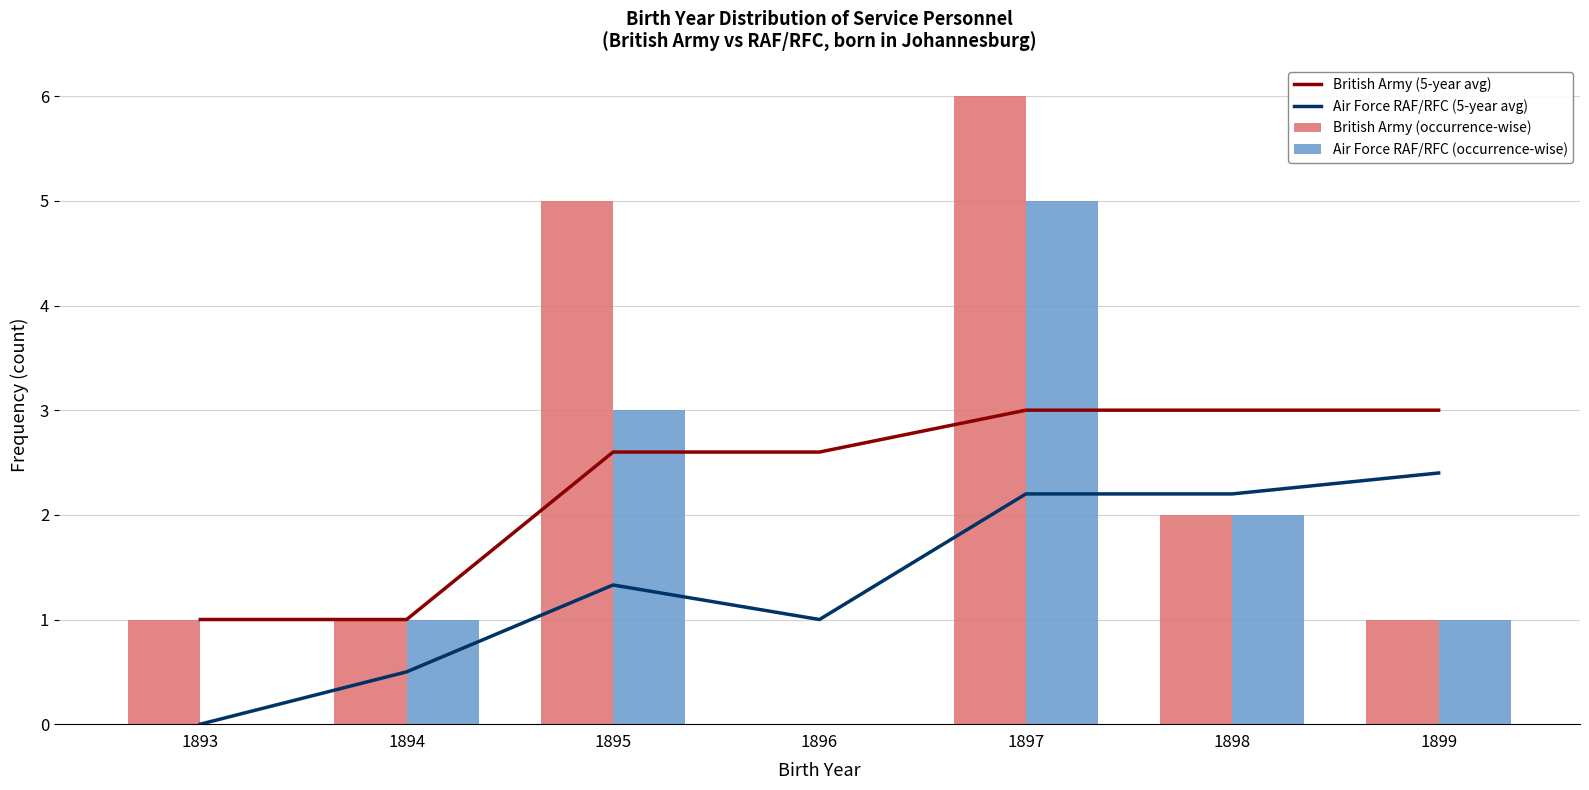

Reading left to right, extract all data points from this chart.

British Army (5-year avg): 1.0	1.0	2.6	2.6	3.0	3.0	3.0
Air Force RAF/RFC (5-year avg): 0.0	0.5	1.3	1.0	2.2	2.2	2.4
British Army (occurrence-wise): 1.0	1.0	5.0	0.0	6.0	2.0	1.0
Air Force RAF/RFC (occurrence-wise): 0.0	1.0	3.0	0.0	5.0	2.0	1.0